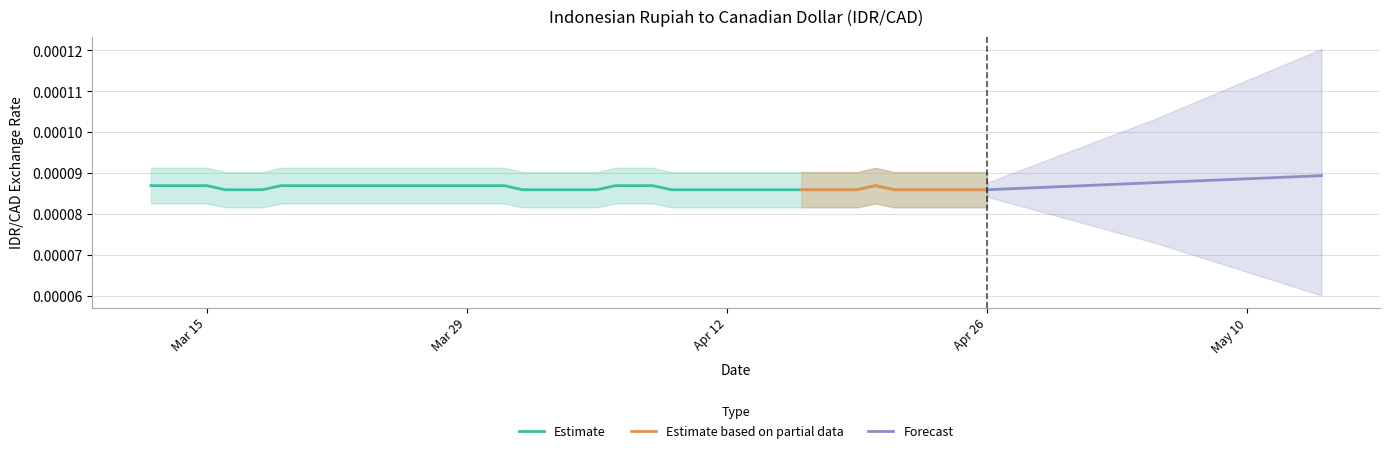

Does the chart display data point markers on the line(s)?

No